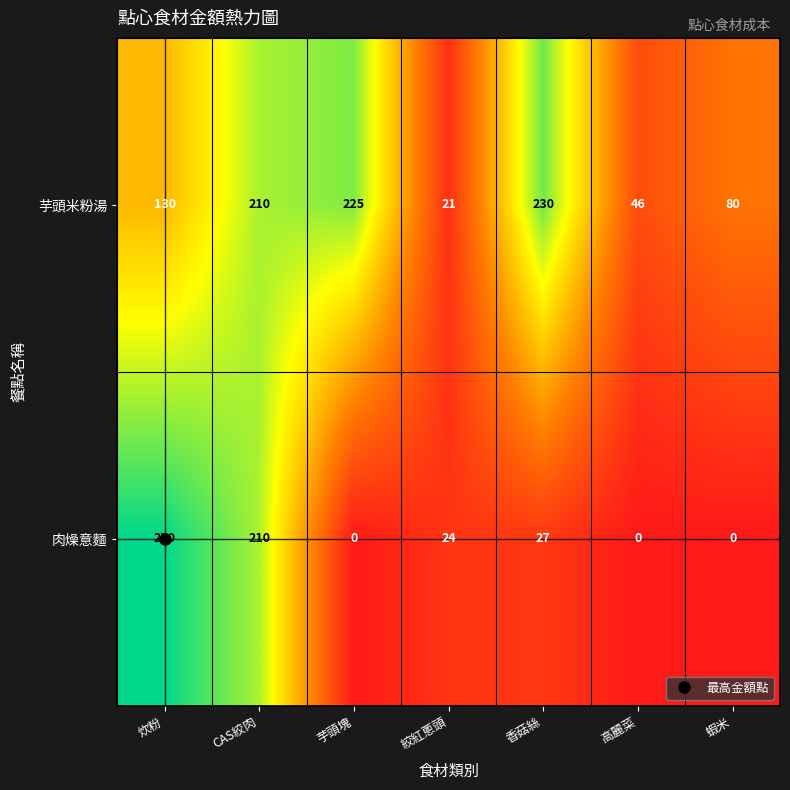

Is it true that 肉燥意麵 equals 0 at 芋頭塊?

True